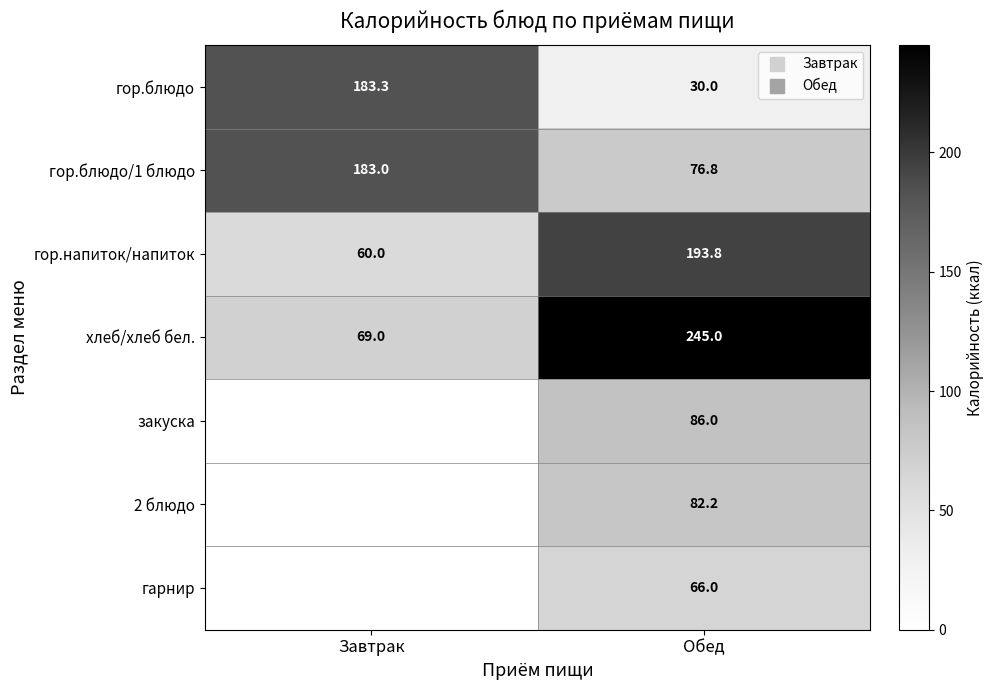

What is the sum of all гор.напиток/напиток values?

253.8